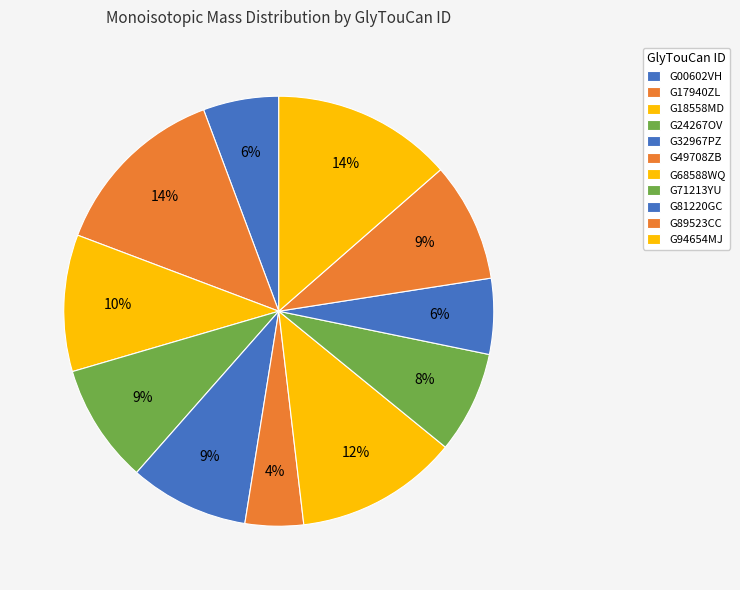

Count the number of slices in the pie.

11